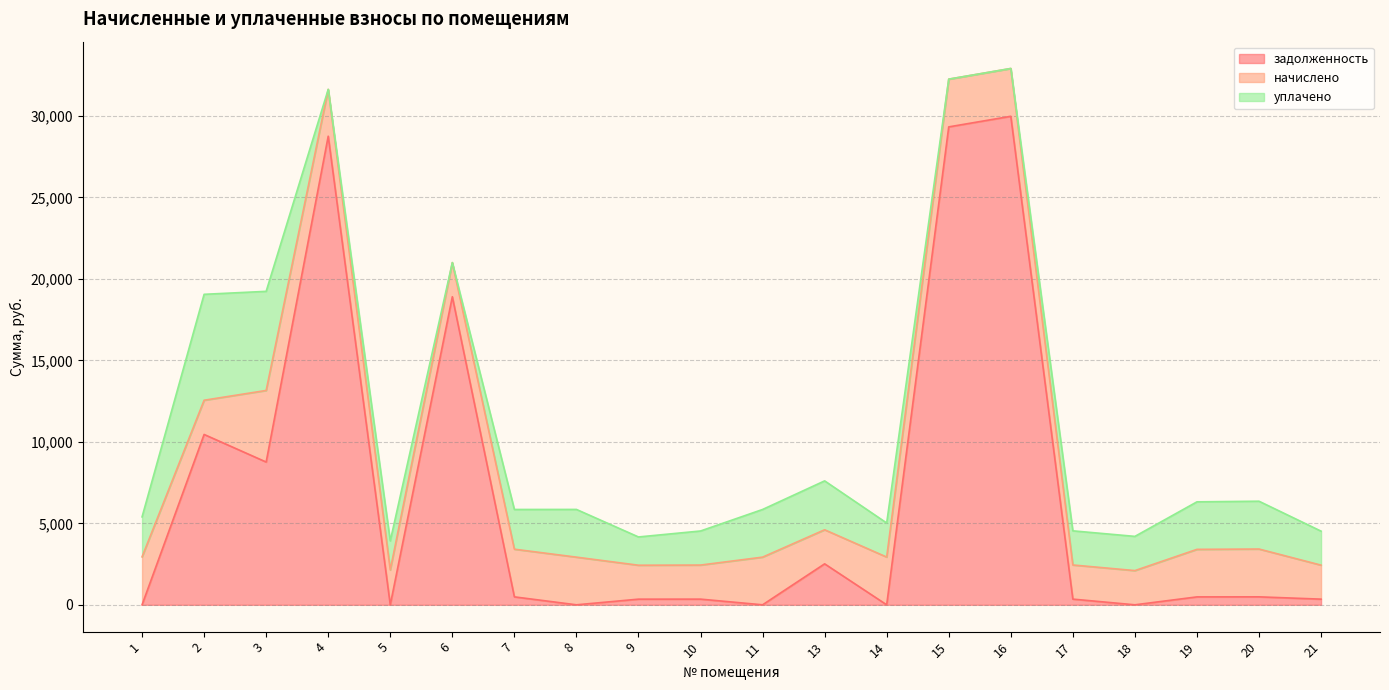

Reading left to right, extract all data points from this chart.

задолженность: 0.0	10453.7	8761.4	28755.8	0.0	18904.4	487.5	0.0	347.0	348.4	0.0	2514.1	0.0	29327.0	29976.9	349.2	0.0	486.1	489.0	347.7
начислено: 2942.6	2099.4	4392.0	2872.4	2138.9	2095.0	2925.1	2925.1	2081.8	2090.6	2925.1	2090.6	2929.4	2929.4	2933.9	2095.0	2099.4	2916.3	2933.9	2086.2
уплачено: 2452.2	6500.0	6082.1	0.0	1782.4	0.0	2437.6	2928.0	1734.9	2090.6	2925.1	3000.7	2090.6	0.0	0.0	2095.0	2099.4	2916.3	2933.9	2086.2